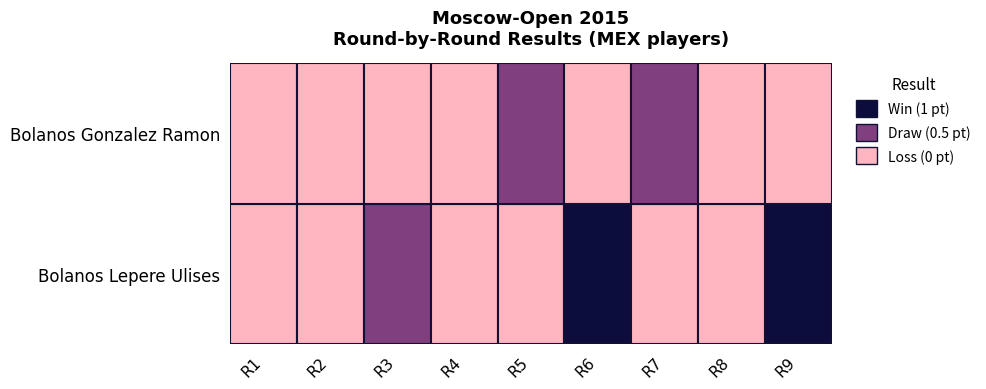

Reading left to right, list all the values displayed in this chart.

Bolanos Lepere Ulises: 0.0	0.0	0.5	0.0	0.0	1.0	0.0	0.0	1.0
Bolanos Gonzalez Ramon: 0.0	0.0	0.0	0.0	0.5	0.0	0.5	0.0	0.0